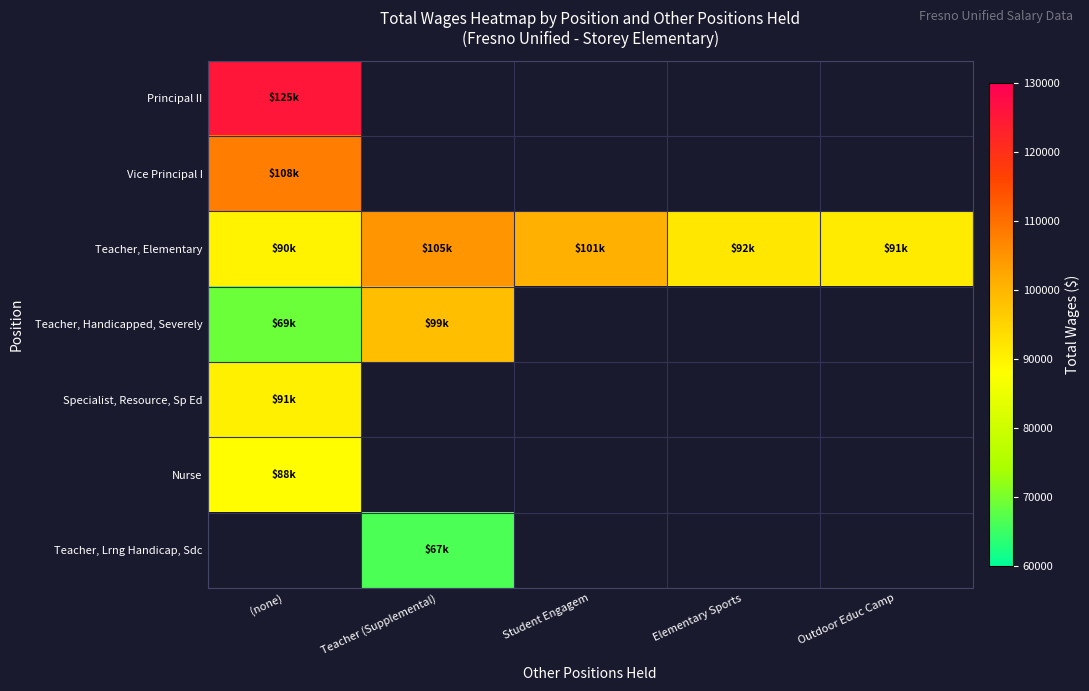

At which label is Teacher, Elementary closest to 97413?

Student Engagem